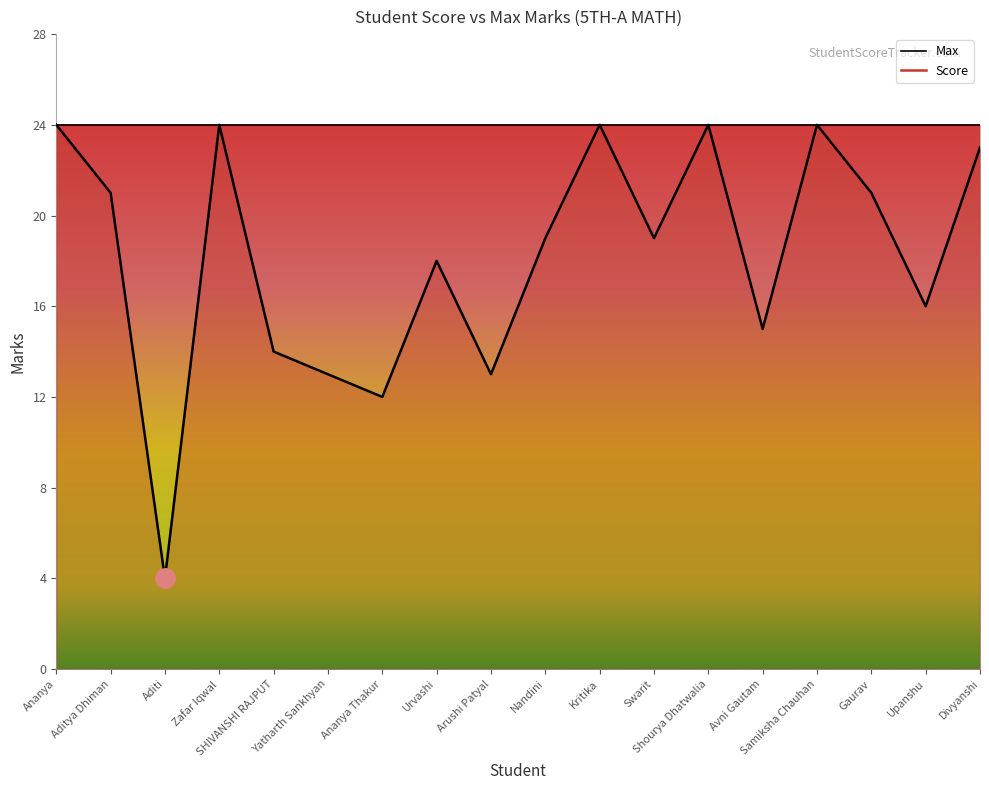

List the labels in order of value, smallest first.

Aditi, Ananya Thakur, Yatharth Sankhyan, Arushi Patyal, SHIVANSHI RAJPUT, Avni Gautam, Upanshu, Urvashi, Nandini, Swarit, Aditya Dhiman, Gaurav, Divyanshi, Ananya, Zafar Iqwal, Kritika, Shourya Dhatwalia, Samiksha Chauhan